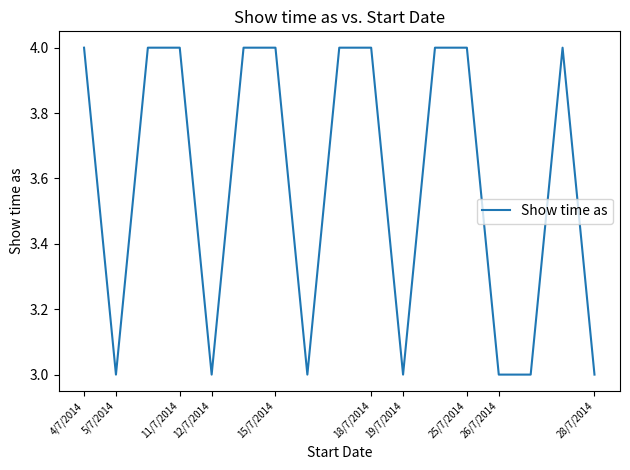

What is the minimum value shown in the chart?

3